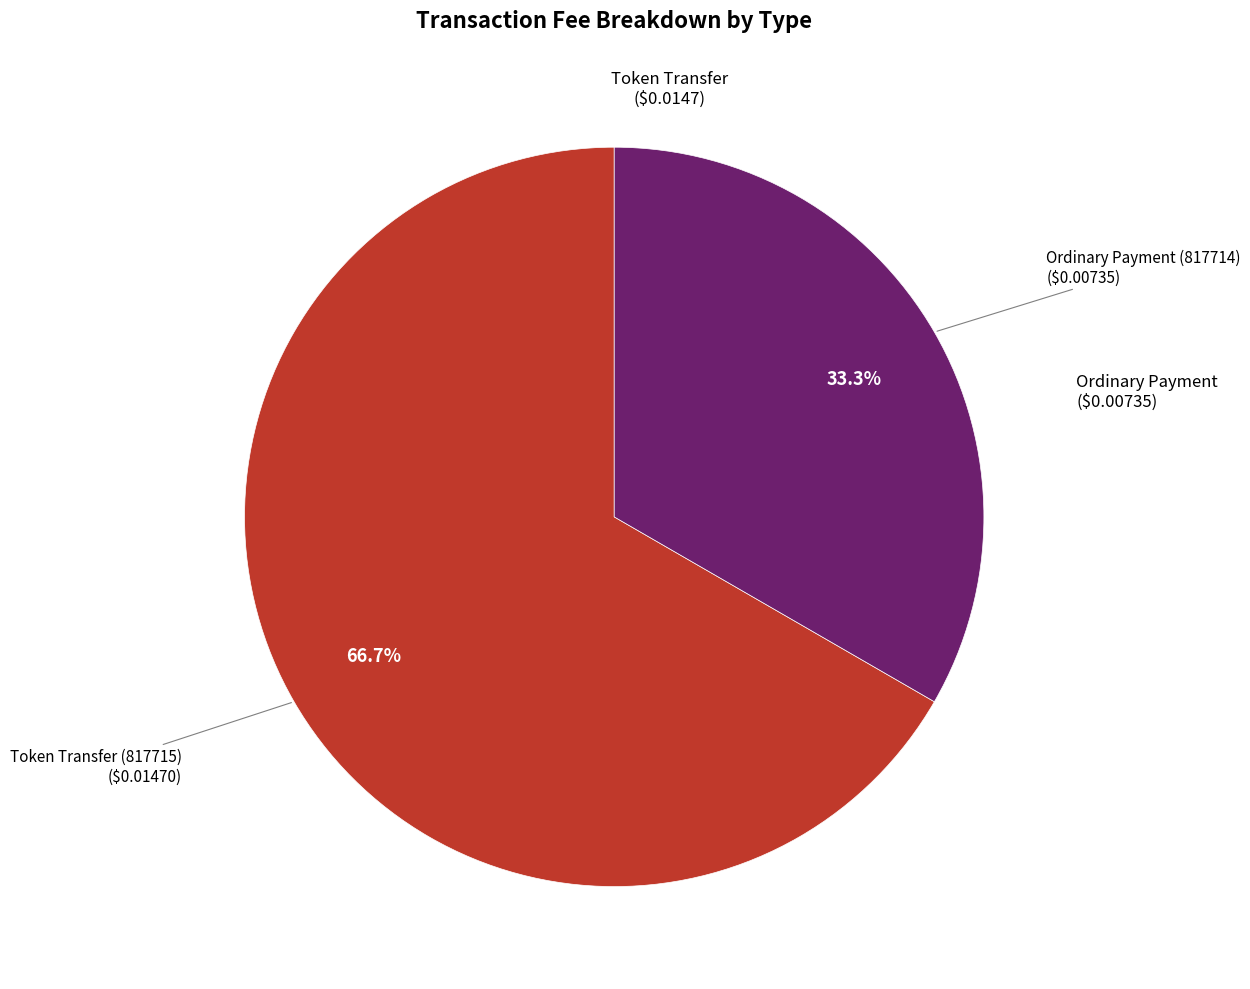

Is there any slice that represents more than half of the pie?

Yes